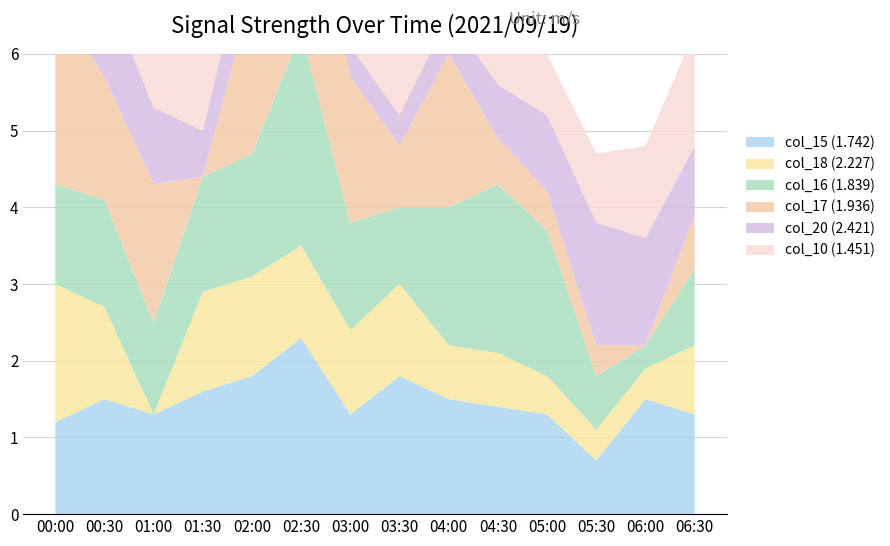

Reading left to right, what are all the values shown in this chart?

col_15 (1.742): 1.2	1.5	1.3	1.6	1.8	2.3	1.3	1.8	1.5	1.4	1.3	0.7	1.5	1.3
col_18 (2.227): 1.8	1.2	0.0	1.3	1.3	1.2	1.1	1.2	0.7	0.7	0.5	0.4	0.4	0.9
col_16 (1.839): 1.3	1.4	1.2	1.5	1.6	2.8	1.4	1.0	1.8	2.2	1.9	0.7	0.3	1.0
col_17 (1.936): 2.4	1.6	1.8	0.0	2.1	2.6	1.9	0.8	2.0	0.6	0.5	0.4	0.0	0.7
col_20 (2.421): 1.5	1.2	1.0	0.6	0.9	0.7	0.4	0.4	0.5	0.7	1.0	1.6	1.4	0.9
col_10 (1.451): 0.0	1.5	1.5	1.1	2.0	1.3	1.5	2.1	1.8	3.2	0.8	0.9	1.2	1.5